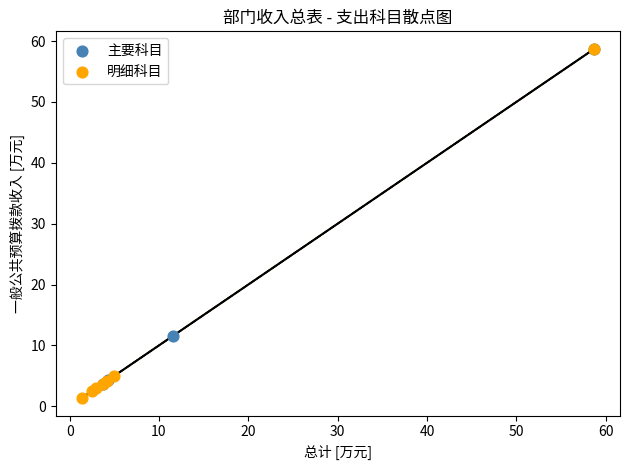

What are all the series names shown in the legend?

主要科目, 明细科目